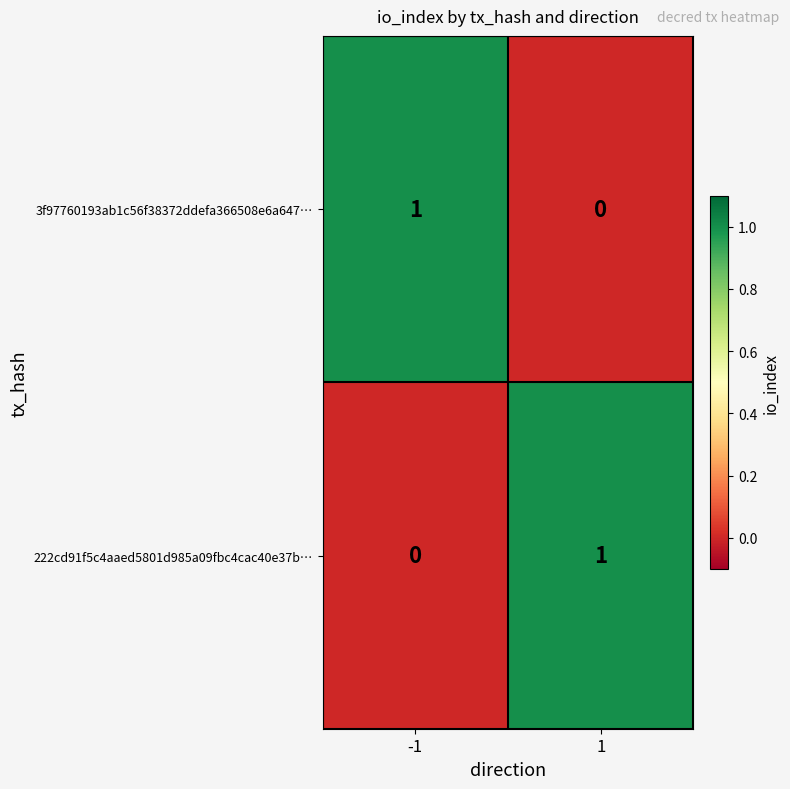

The 3f97760193ab1c56f38372ddefa366508e6a647… series shows -1 at 1. True or false?

False